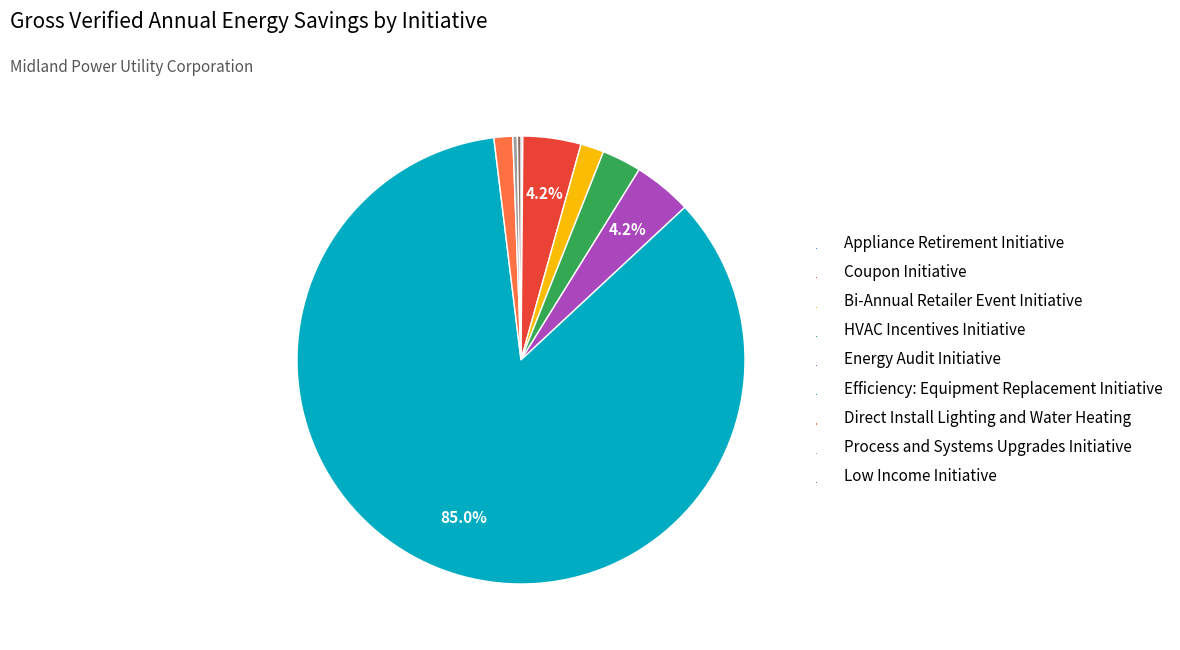

What is the largest slice in the pie chart?

Efficiency: Equipment Replacement Initiative